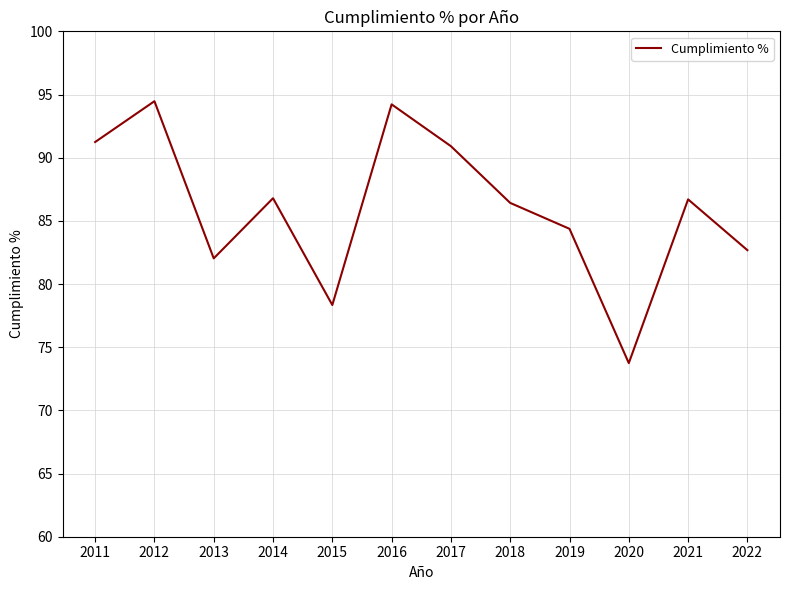

What is the ratio of the value at 2013 to the value at 2016?

0.9